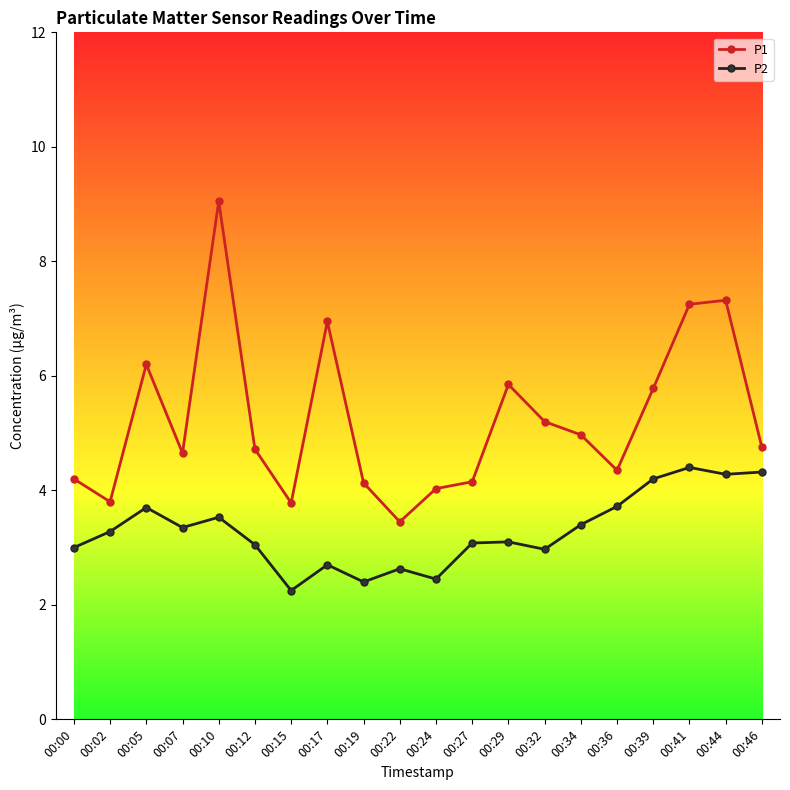

At which category does P1 reach its first local peak?

00:05